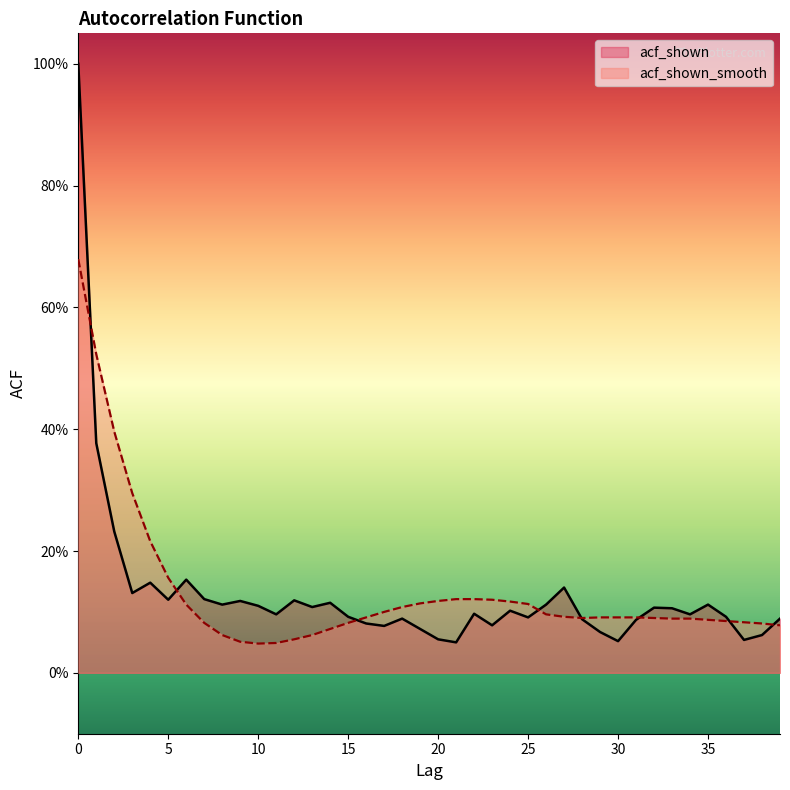

Which series has the largest range (max minus min)?

acf_shown